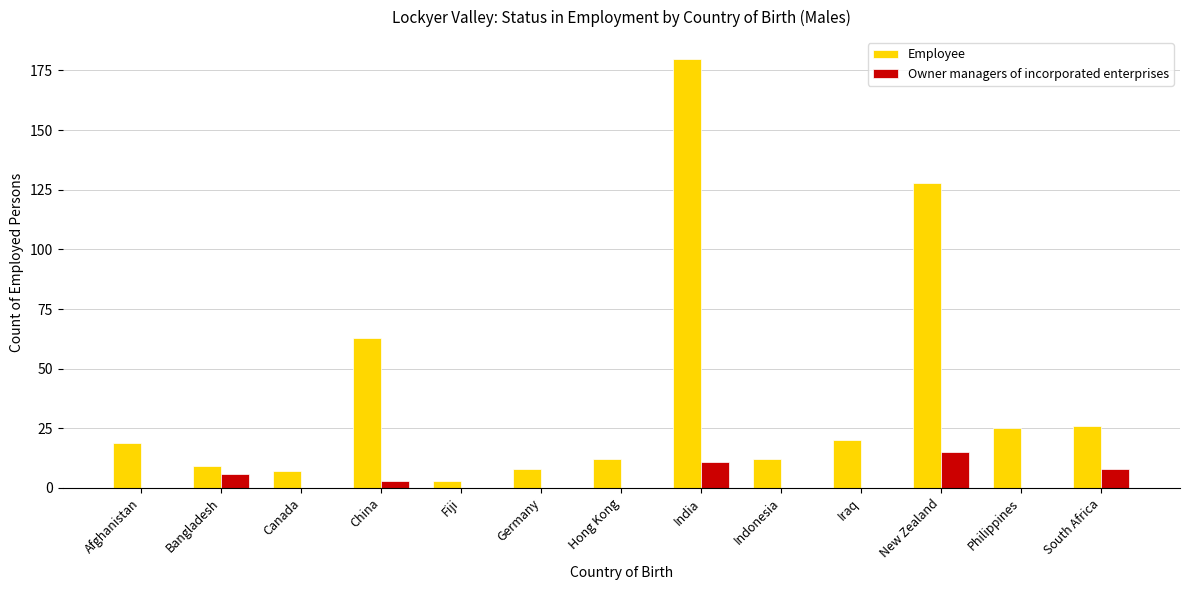

What is the sum of all Employee values?

512